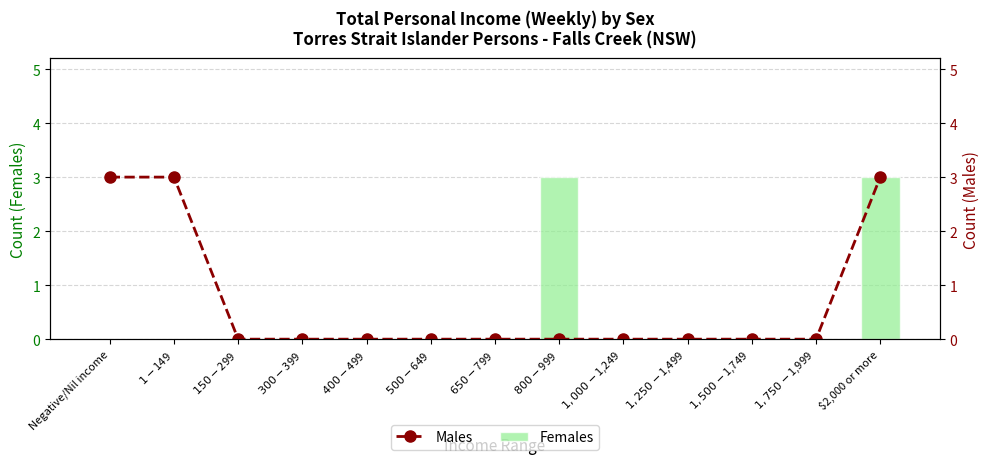

Between $2,000 or more and $800-$999, which is larger?

$2,000 or more